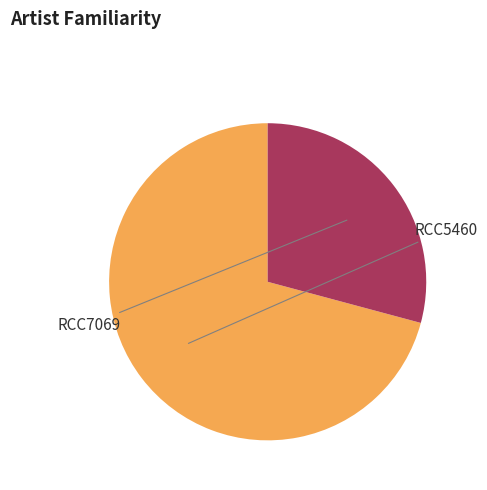

Rank the categories by value from lowest to highest.

RCC7069, RCC5460